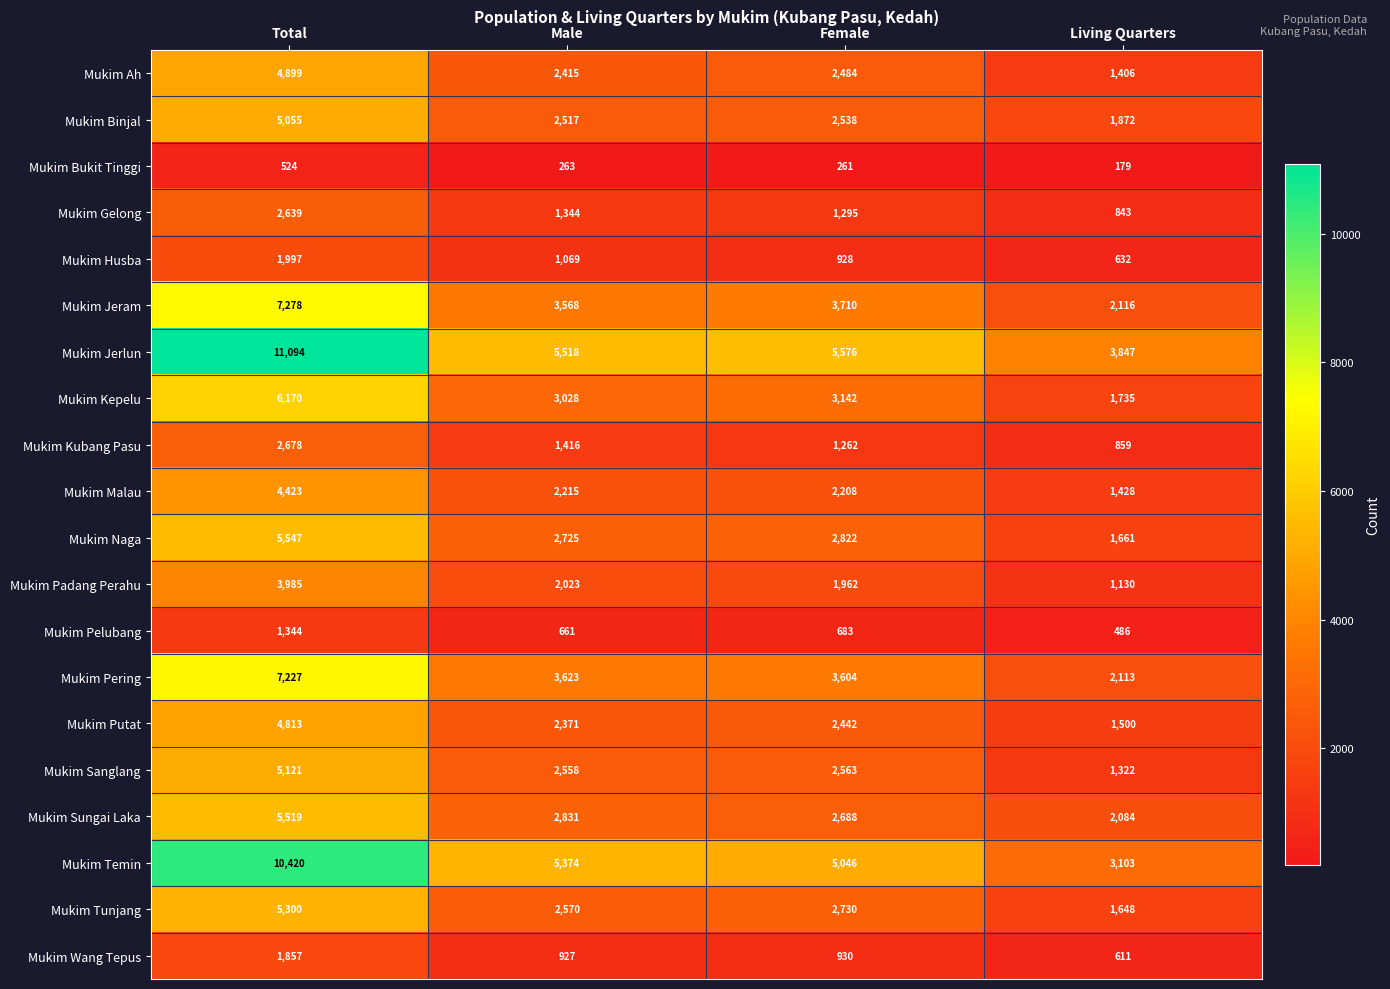

Which series has the widest spread of values?

Mukim Temin